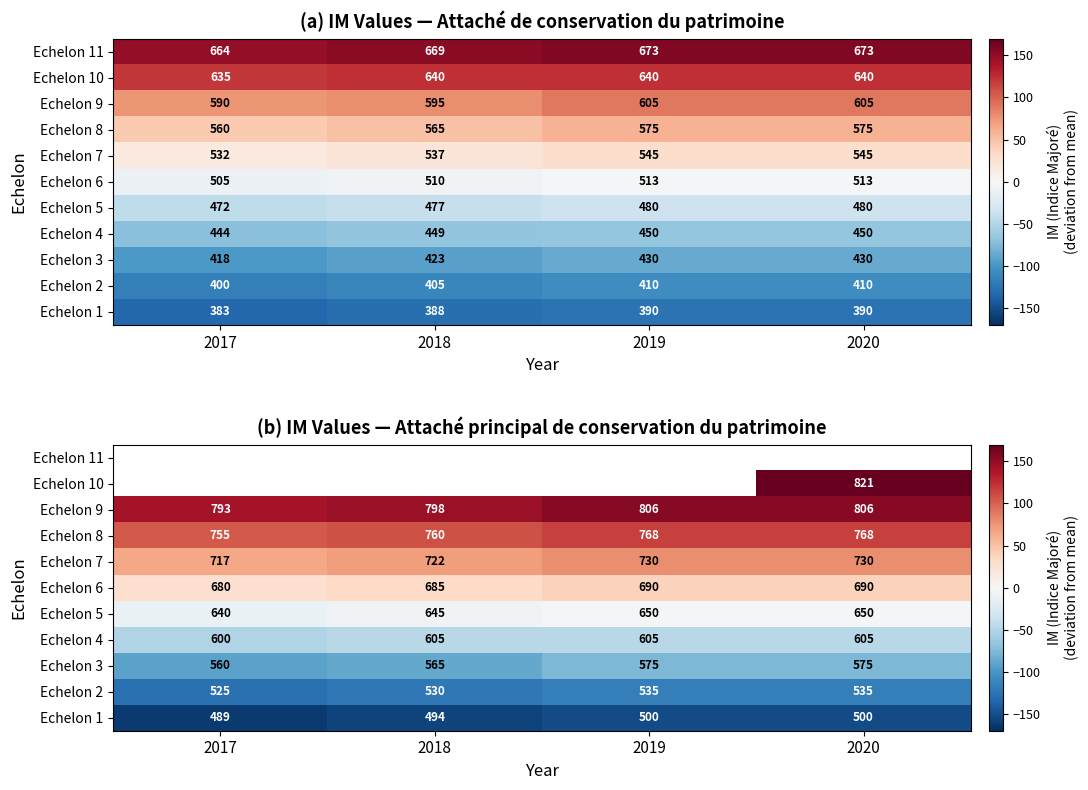

Is the value of Echelon 5 at 2017 greater than the value of Echelon 6 at 2018?

No